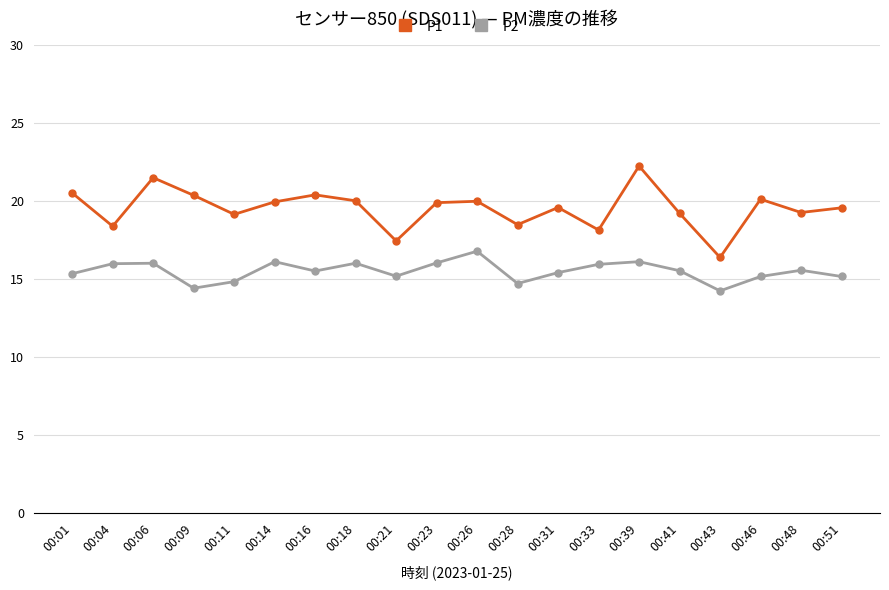

What is the difference between the maximum and minimum values in the P1 series?

5.9